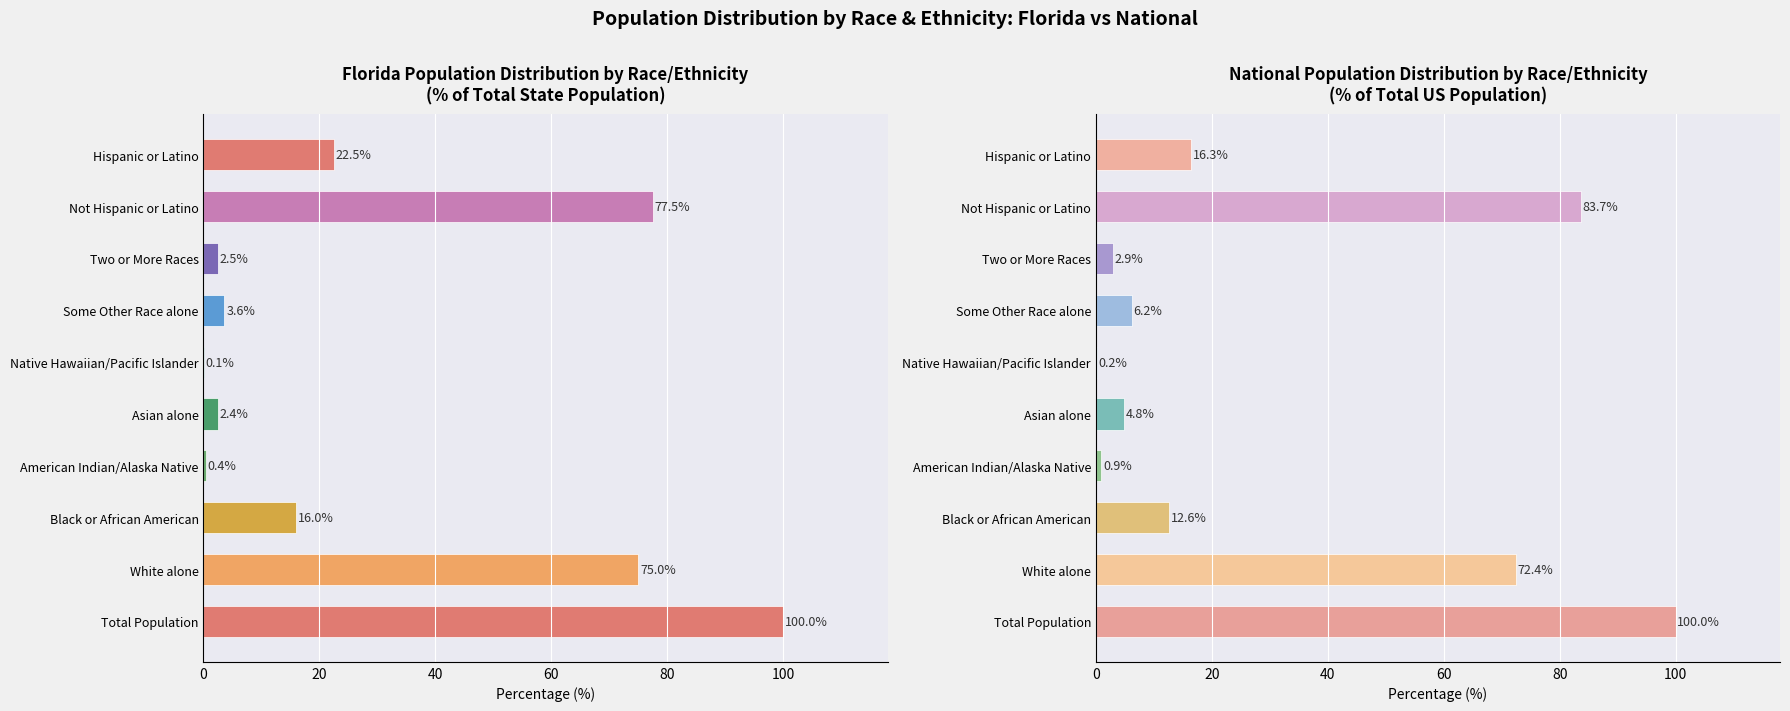

What is the sum of all Florida values?

300.0